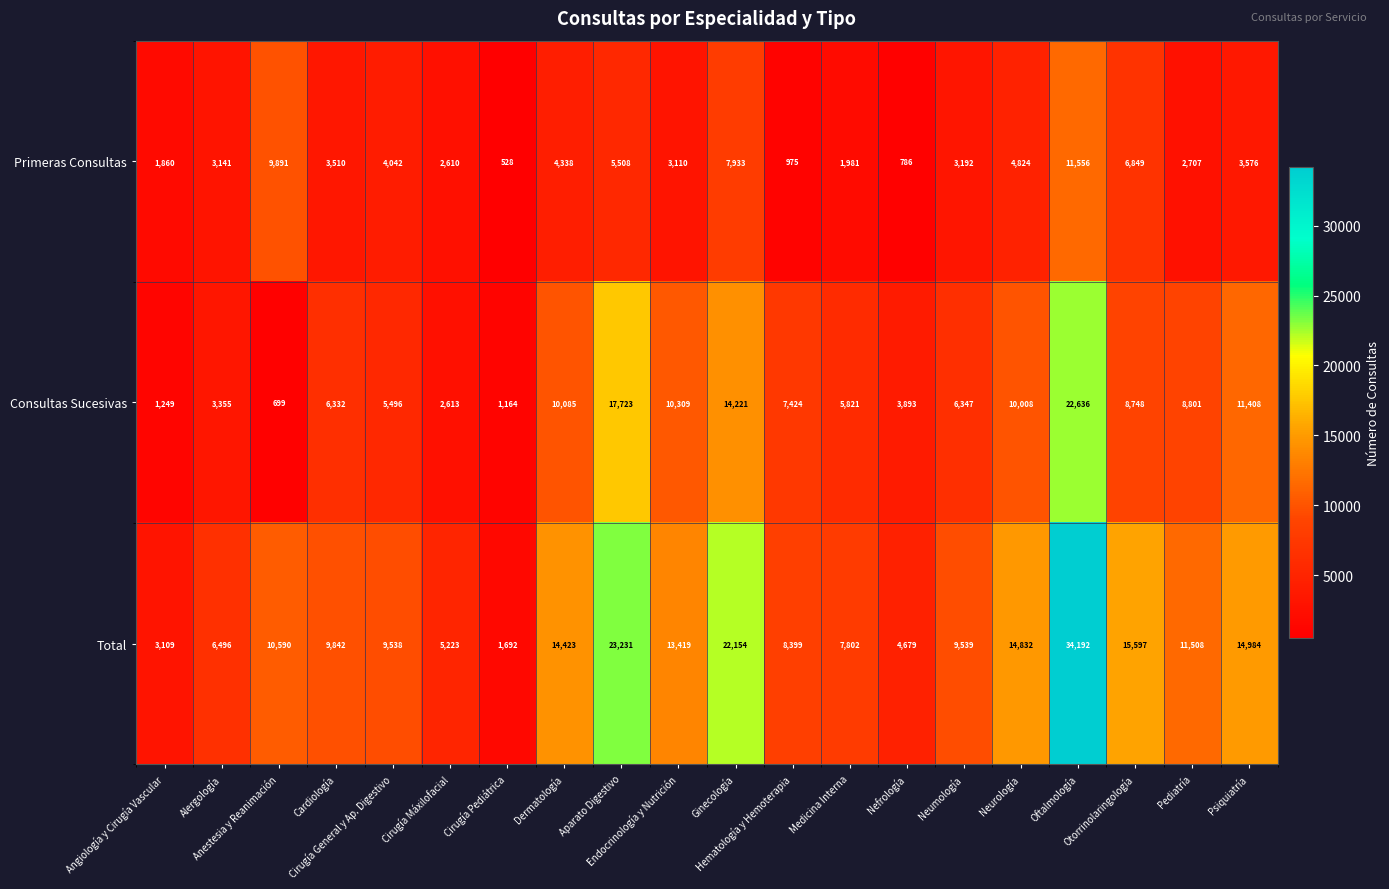

At which category is the sum across all series the highest?

Oftalmología